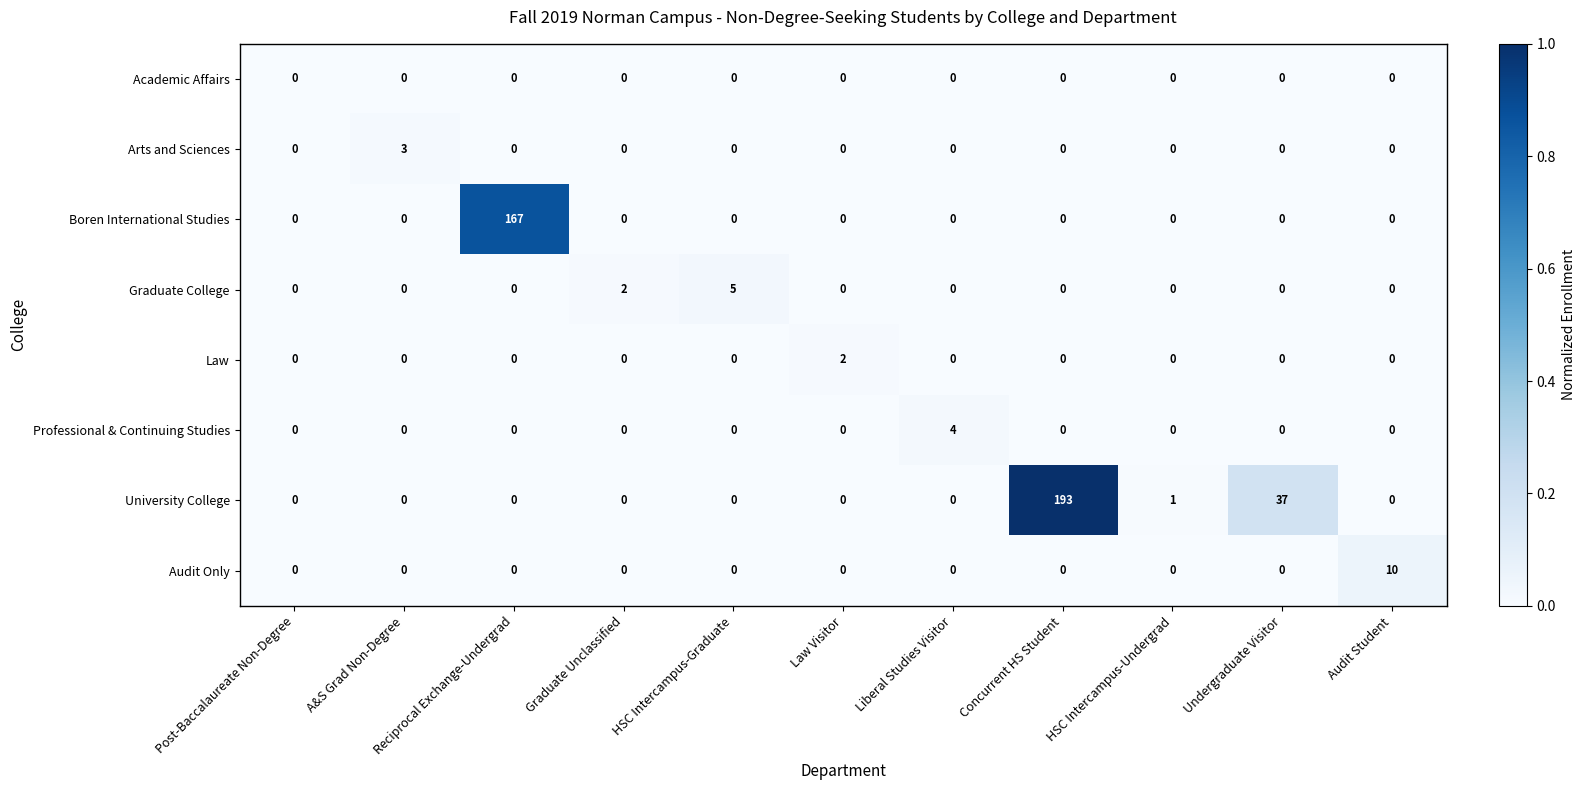

What is the total value across all series at Audit Student?

10